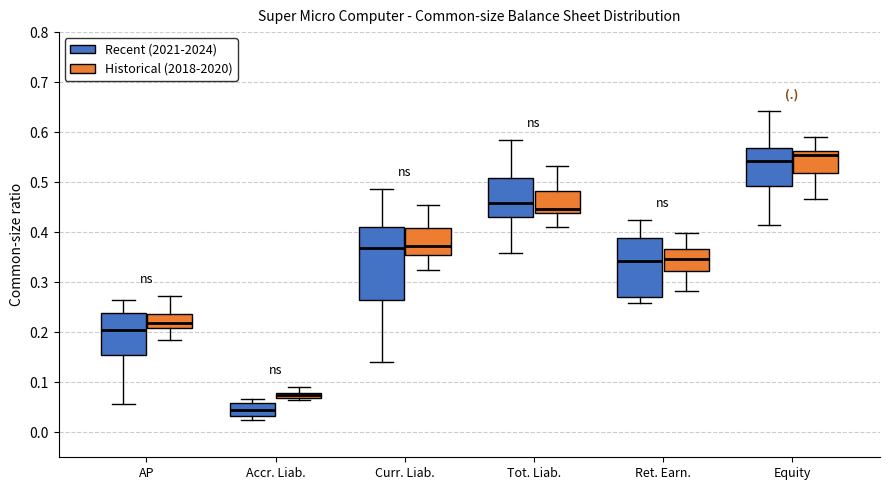

Where does the lower whisker of the box for Tot. Liab. (Recent (2021-2024)) end on the y-axis? The values are not printed on the chart, so give them approximately, as read against the axis.

0.36